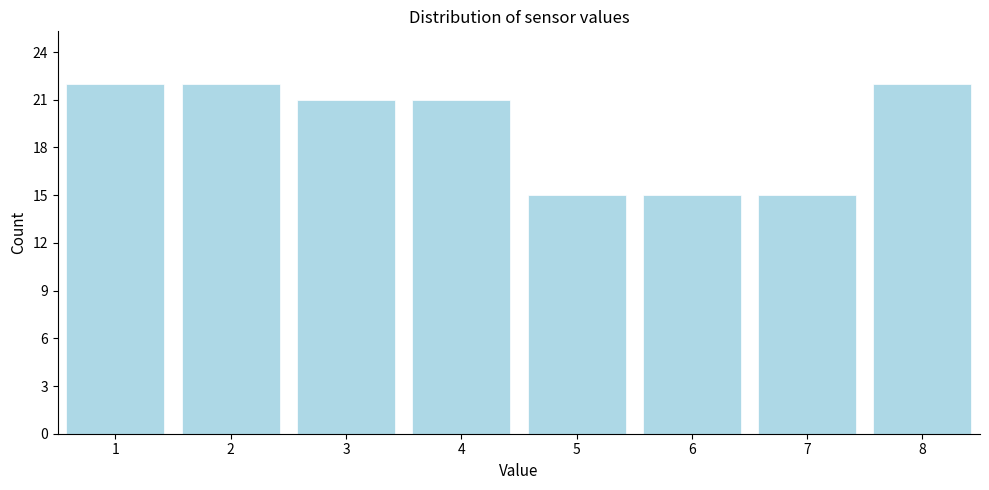

Reading right to left, list all the values displayed in this chart.

8=22	7=15	6=15	5=15	4=21	3=21	2=22	1=22